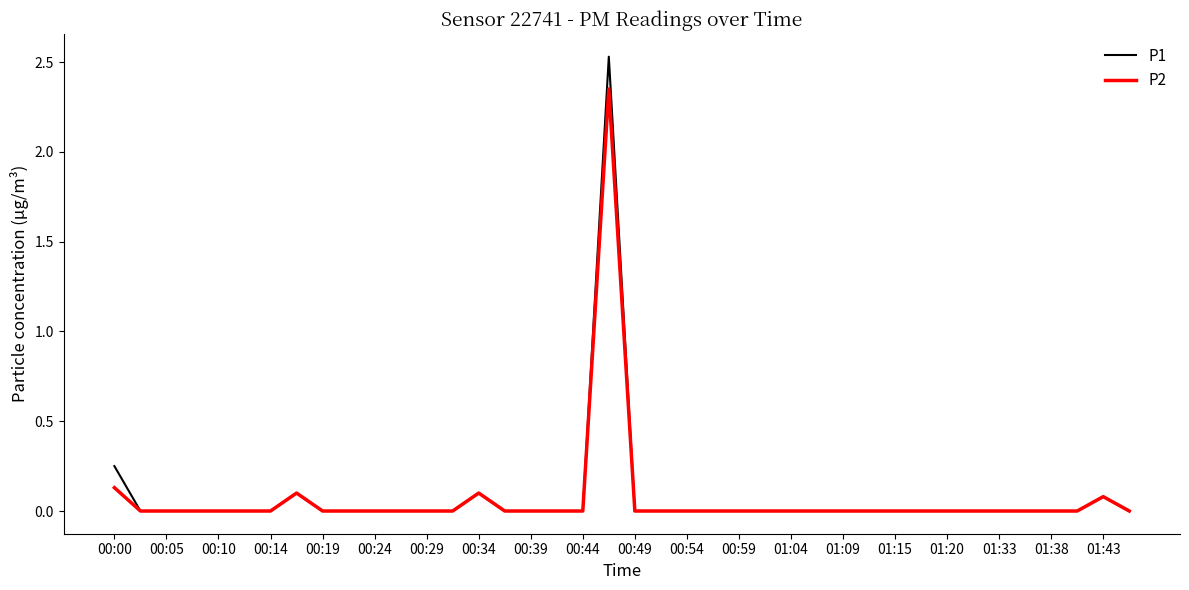

Which series has the widest spread of values?

P1